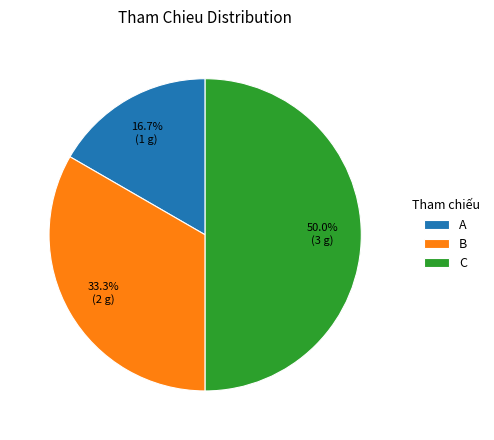

Is A the majority of the pie?

No